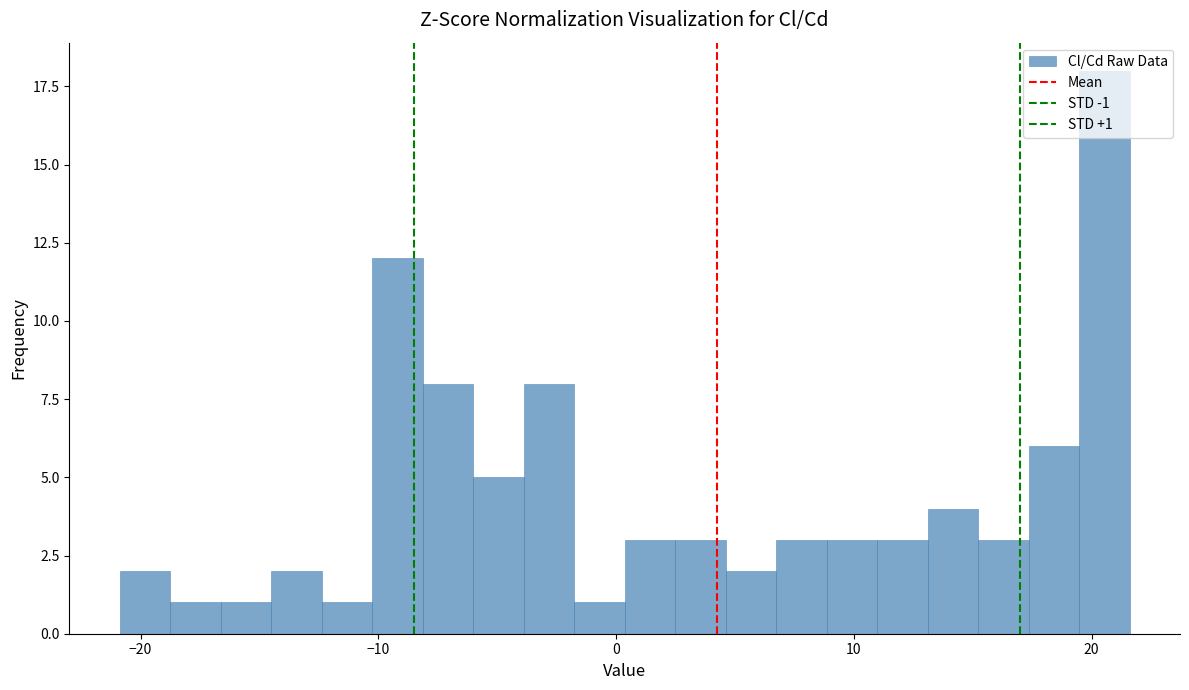

Around what value on the x-axis is the tallest bar? Give the approximate position of its centre, as read against the axis.

21